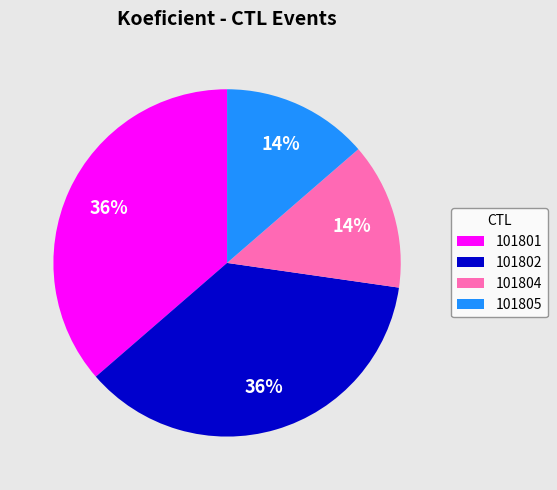

To the nearest percent, what is the combined percentage of 101801 and 101804?

50%